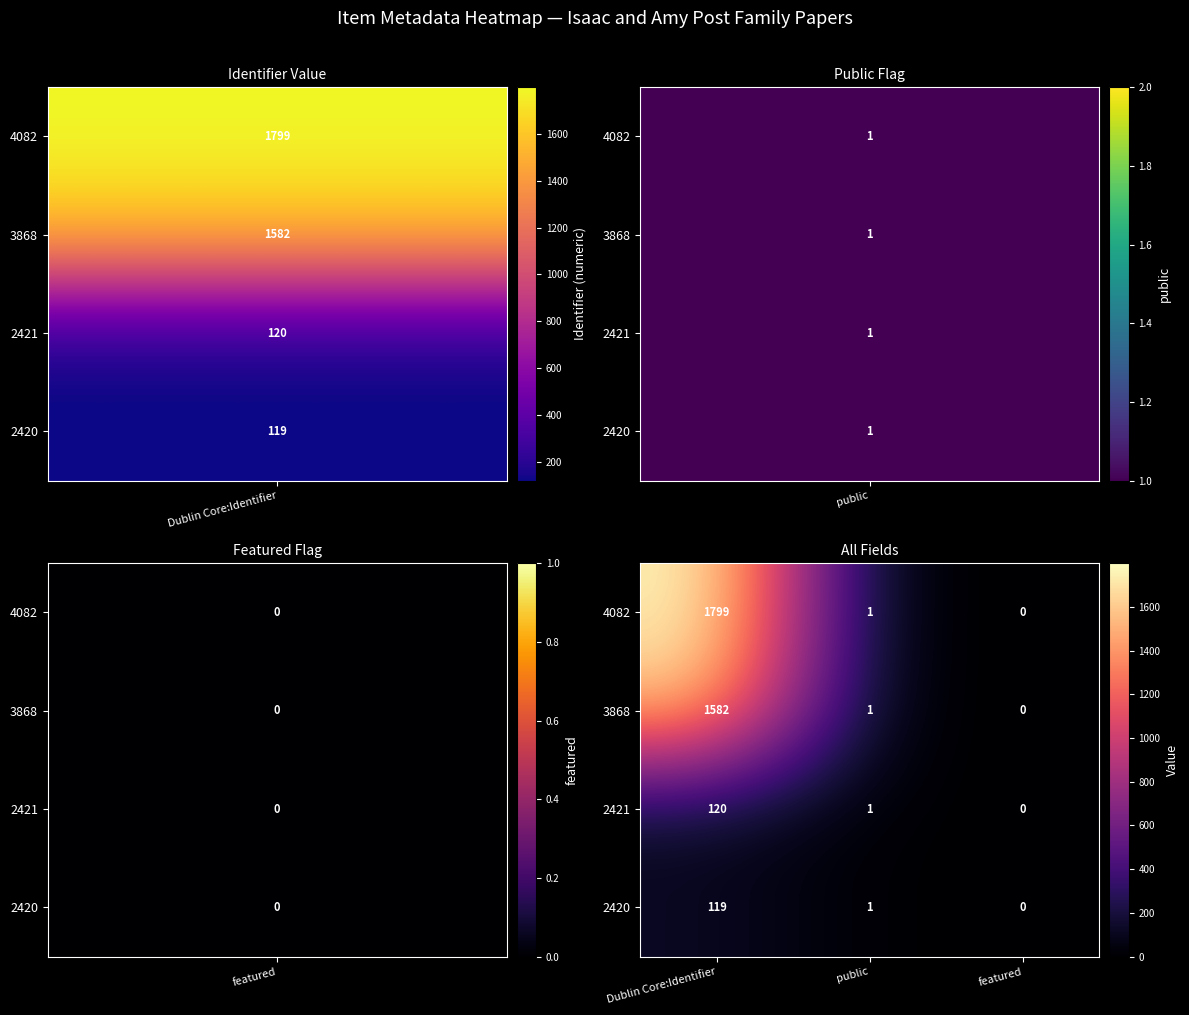

Rank the series by their maximum value, from lowest to highest.

2420, 2421, 3868, 4082